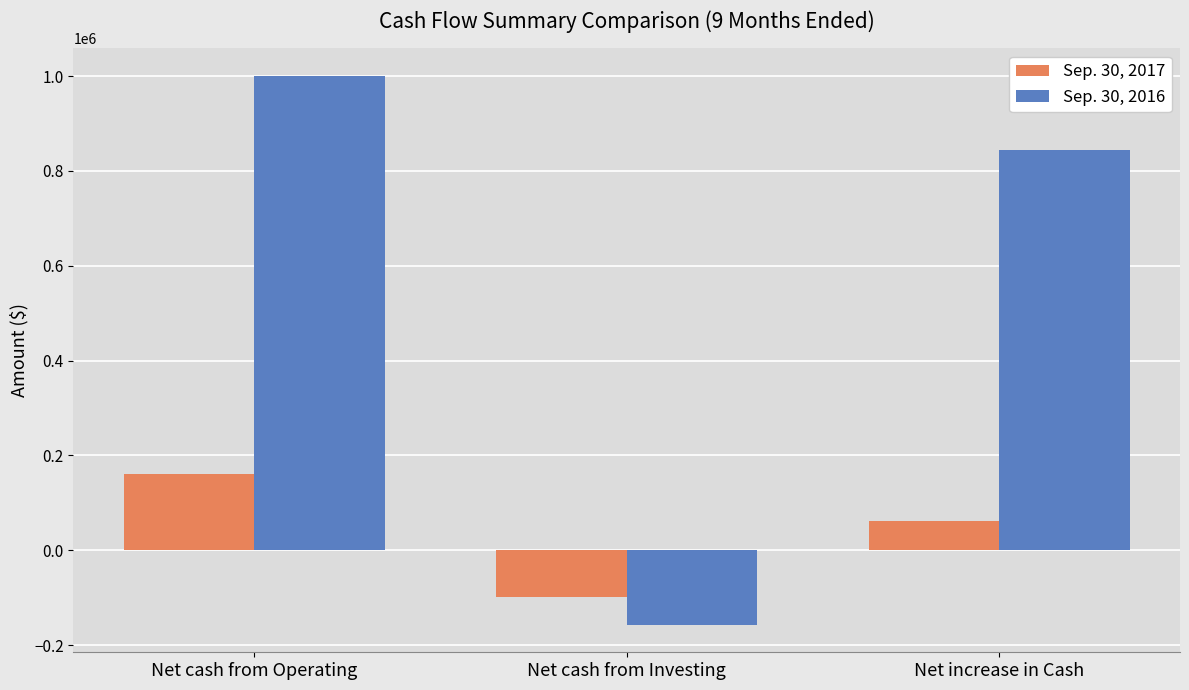

At which label does Sep. 30, 2016 first exceed 843117?

Net cash from Operating